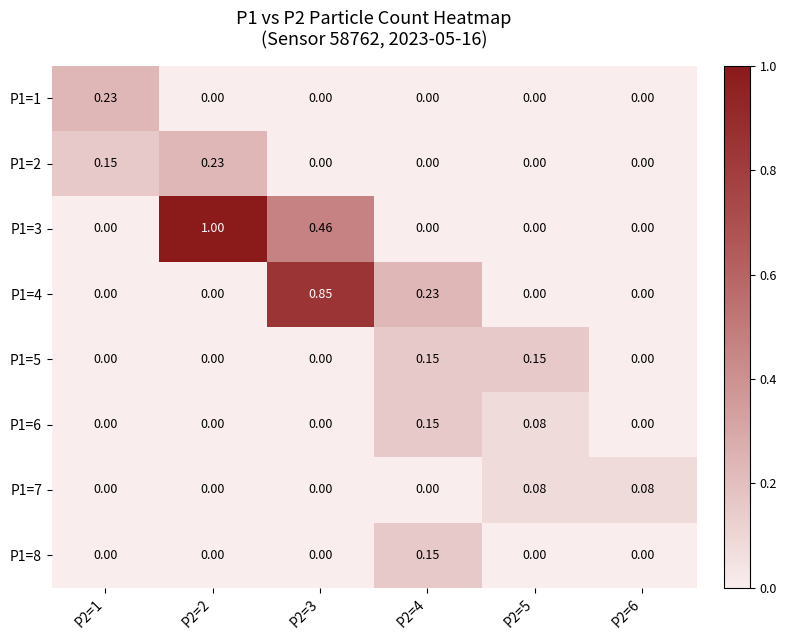

Is the value of P1=3 at P2=3 greater than the value of P1=1 at P2=5?

Yes